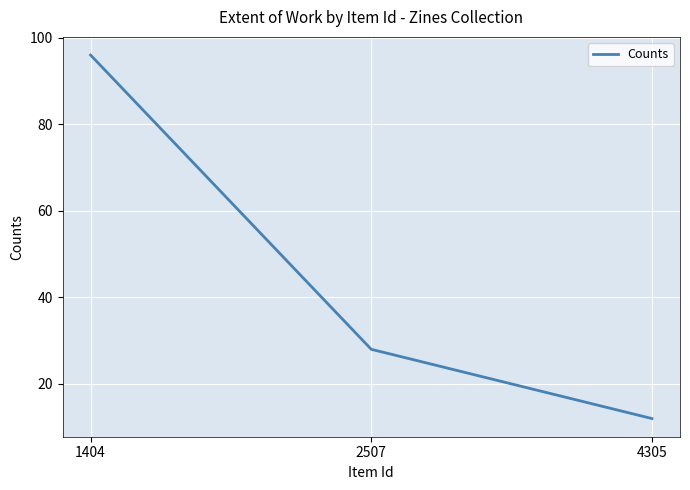

Is it true that the value at 2507 is 16?

False